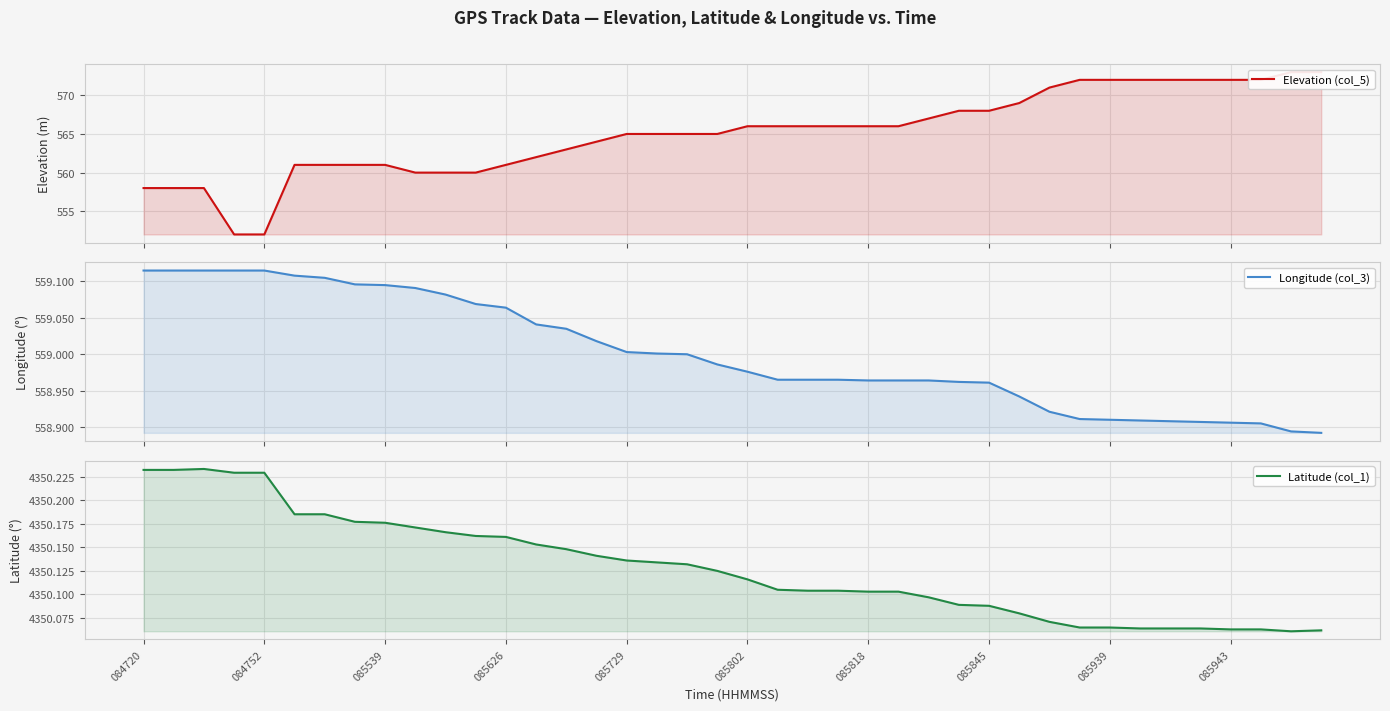

What is the difference between the maximum and minimum values in the Latitude (col_1) series?

0.2